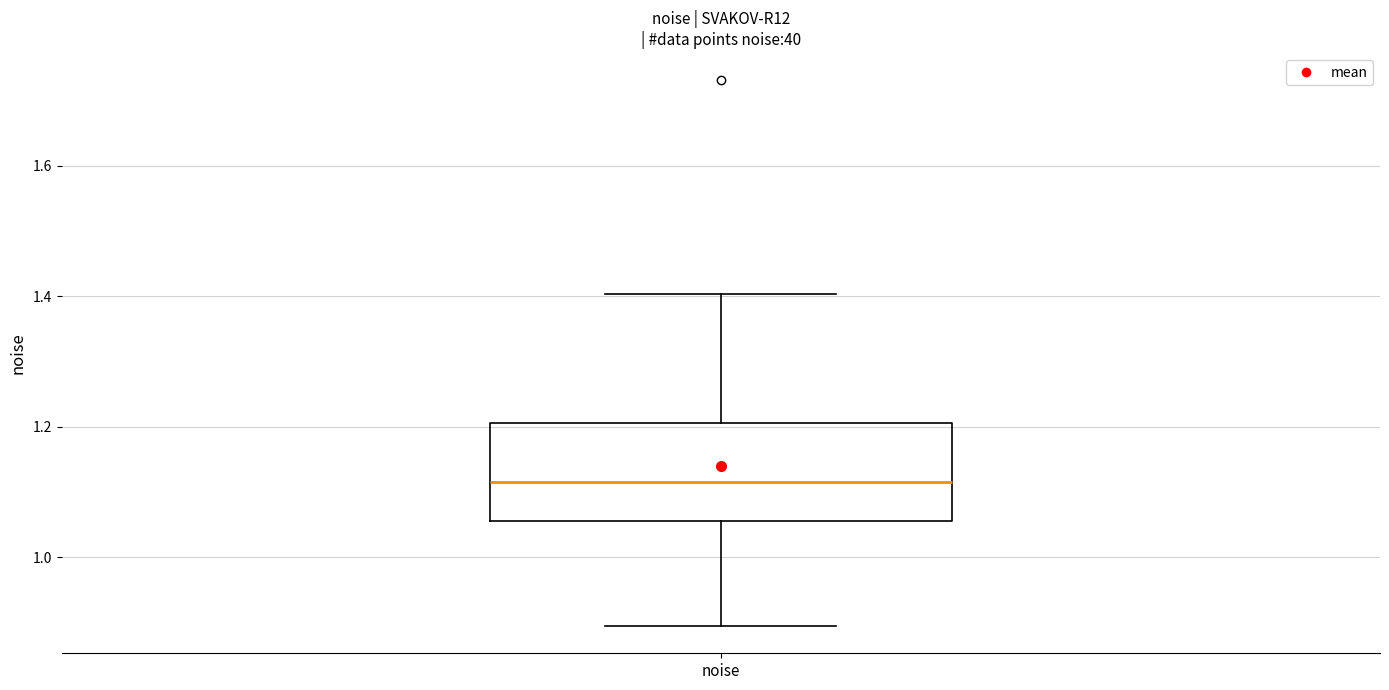

Transcribe this box plot: give where the median line is, the range the box spans, and where the two whiskers end, as read against the y-axis. The values are not printed on the chart, so give them approximately, as read against the axis.

median 1.12, box 1.06 to 1.20, whiskers 0.90 to 1.40